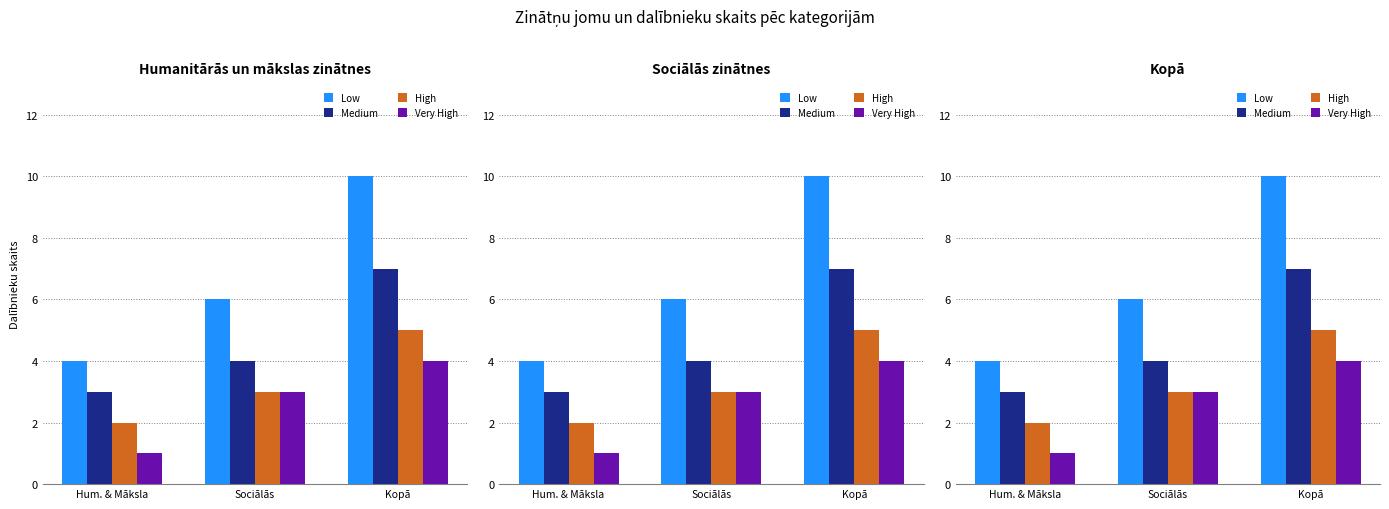

Between Hum. & Māksla and Sociālās, which series saw the biggest shift?

Low